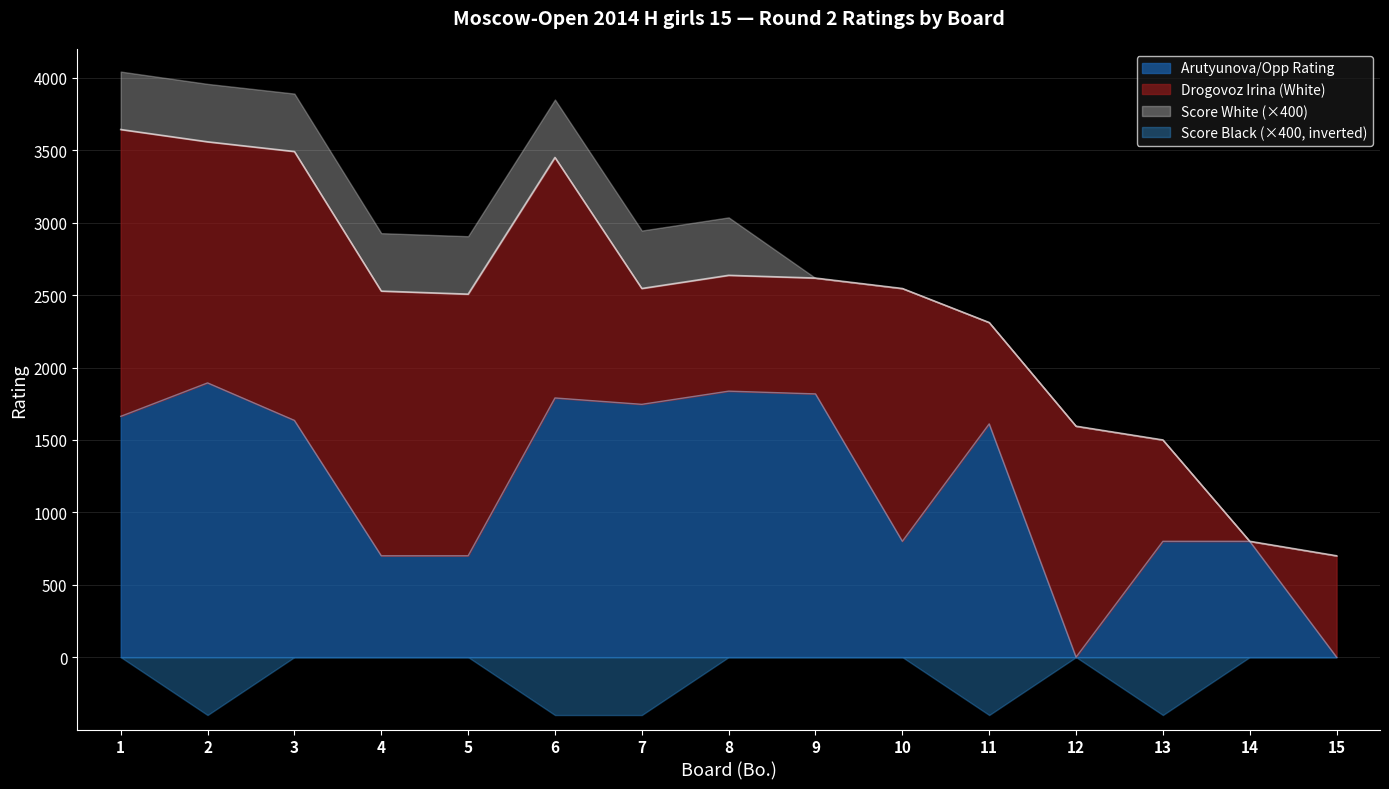

What is the highest value of the Arutyunova/Opp Rating series?

1894